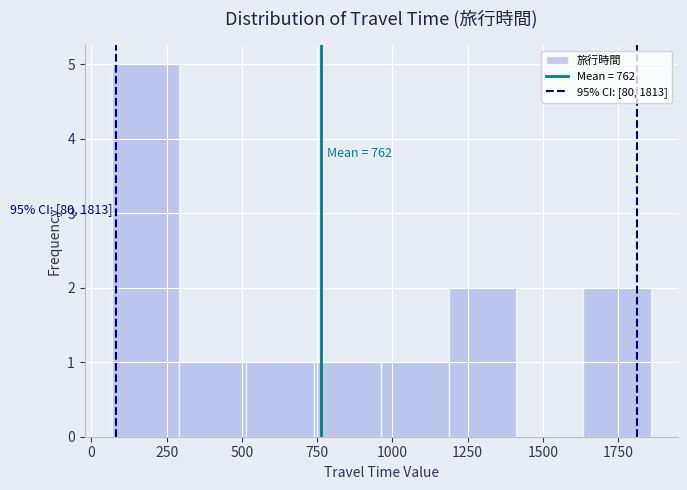

Over which range of the x-axis is the bar tallest?

50 to 300